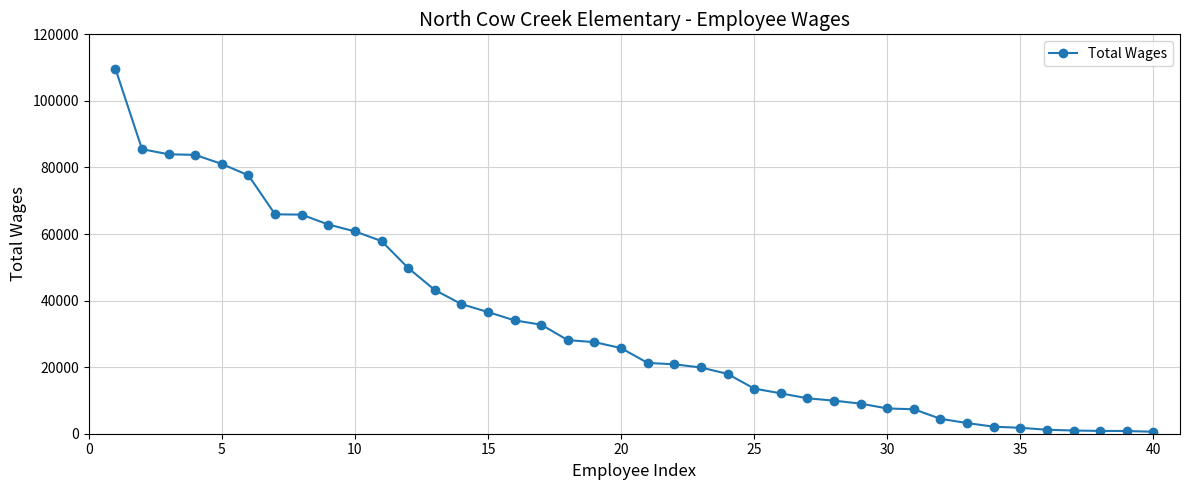

What is the sum of all values?

1317838